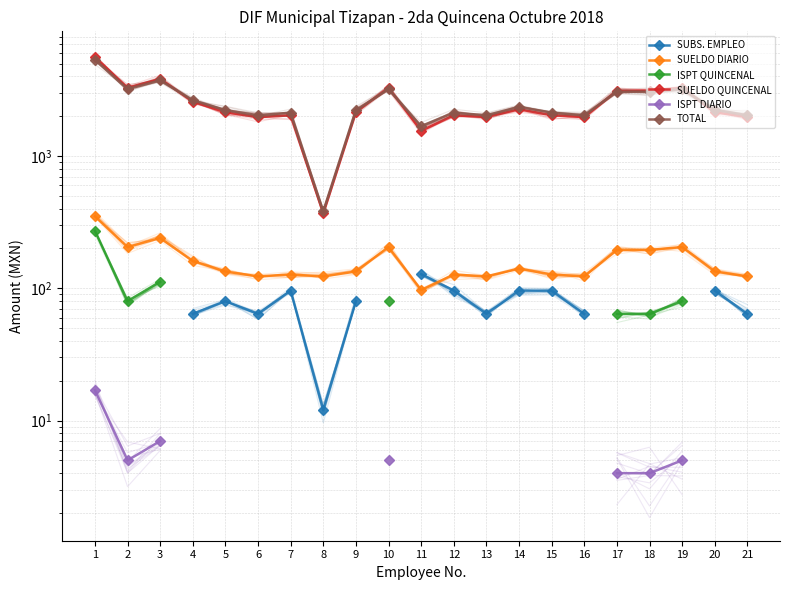

True or false: ISPT QUINCENAL and SUELDO QUINCENAL cross at least once.

False